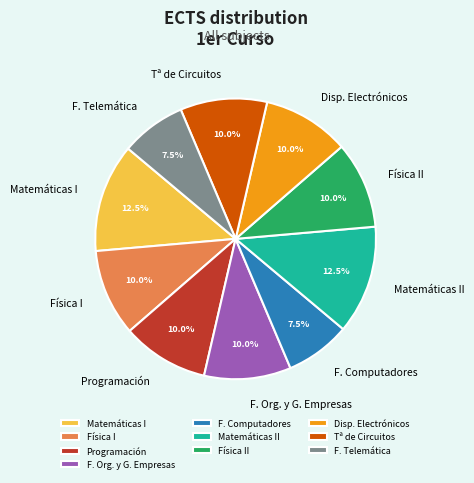

To the nearest percent, what is the difference between the largest and smallest slice percentages?

5%